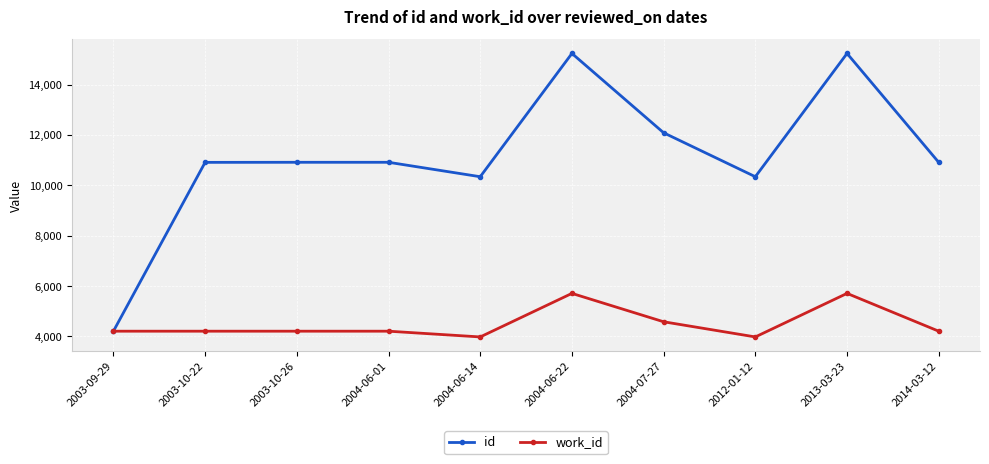

Which series has the largest range (max minus min)?

id